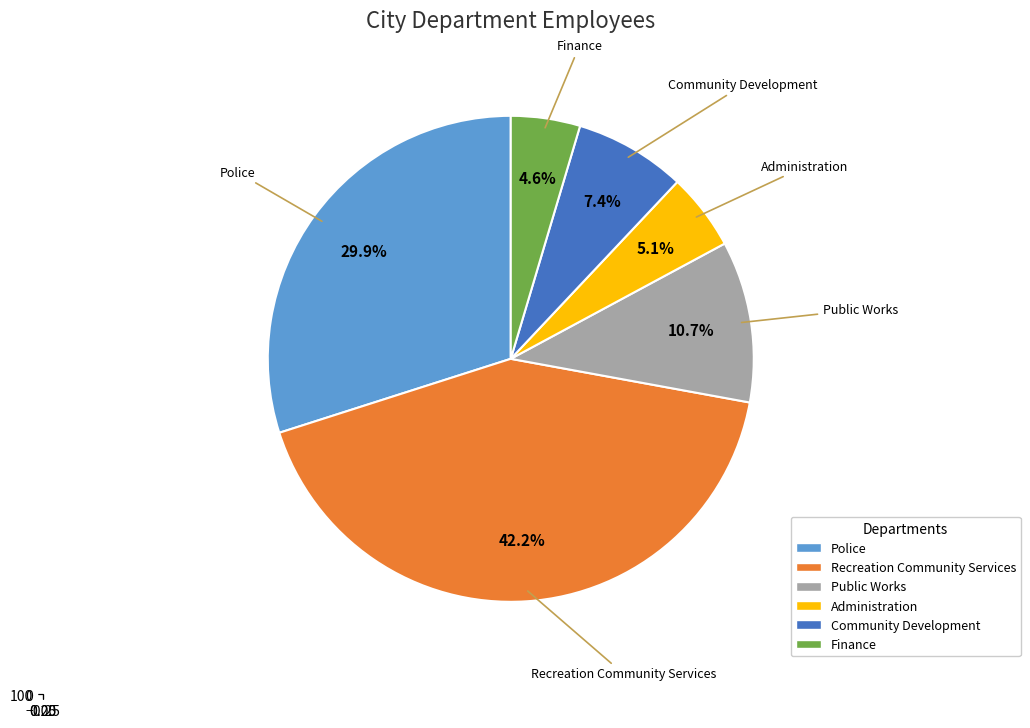

Is there a majority slice in this chart?

No